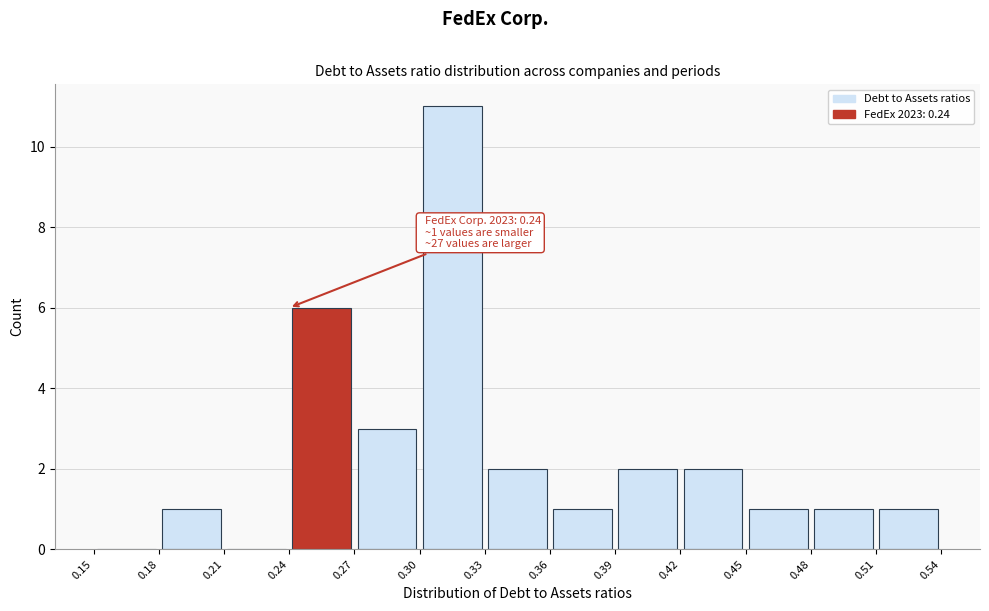

Over which range of the x-axis is the bar tallest?

0.30 to 0.33